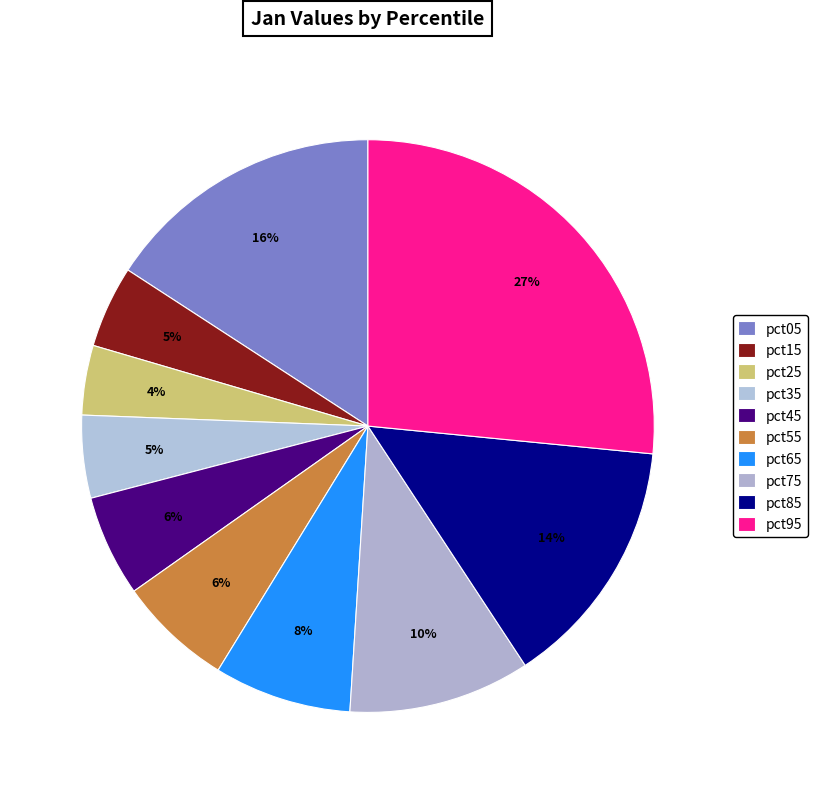

Rank the categories by value from highest to lowest.

pct95, pct05, pct85, pct75, pct65, pct55, pct45, pct35, pct15, pct25